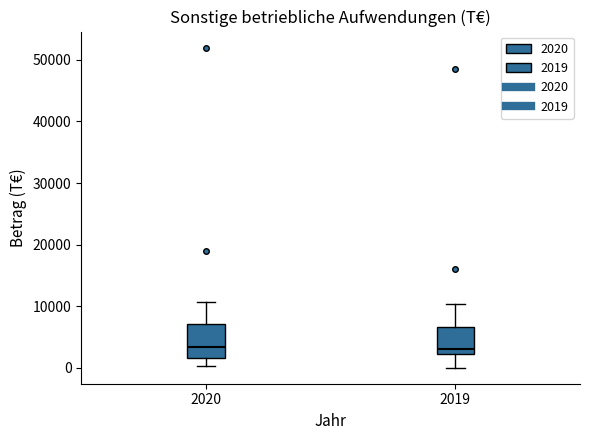

Reading left to right, transcribe this box plot: for each box, give where its median line is, the range the box spans, and where its two whiskers end, as read against the y-axis. The values are not printed on the chart, so give them approximately, as read against the axis.

2020: median 3000, box 2000 to 7000, whiskers 0 to 11000
2019: median 3000, box 2000 to 7000, whiskers 0 to 10000